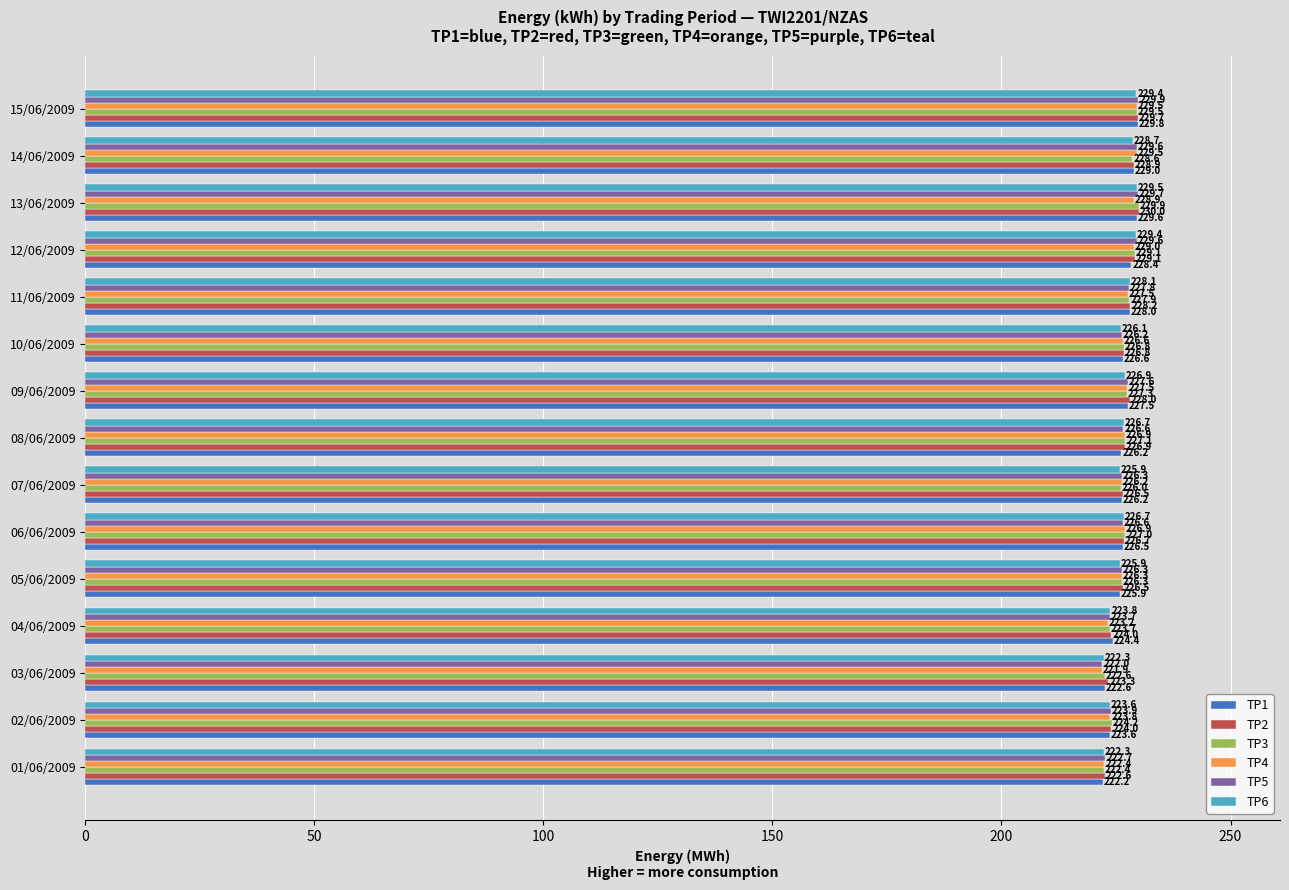

Rank the series at 13/06/2009 from highest to lowest value.

TP2, TP3, TP5, TP1, TP6, TP4